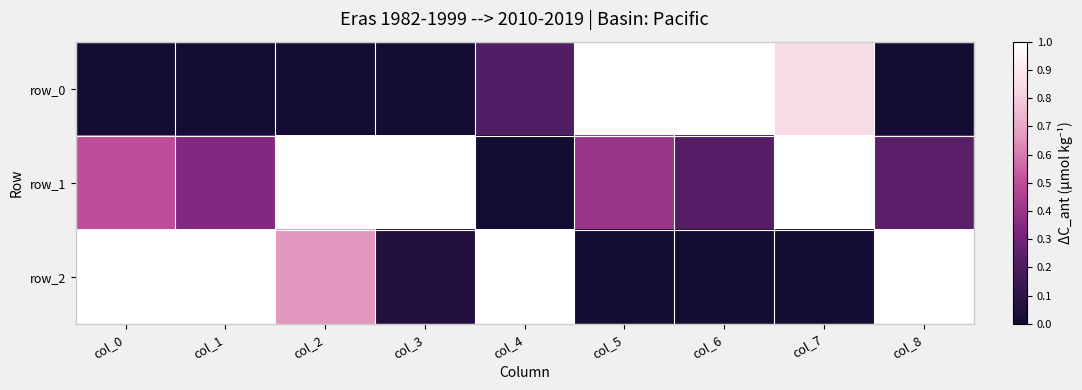

Is the value of row_1 at col_4 greater than the value of row_0 at col_3?

No